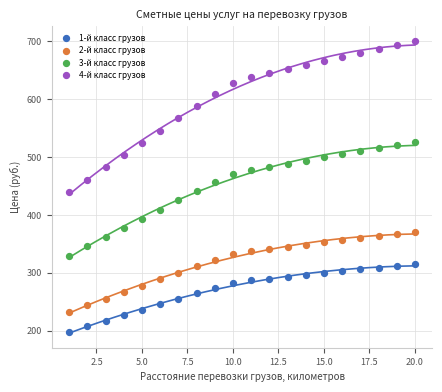

Which series contains the highest Y value?

4-й класс грузов